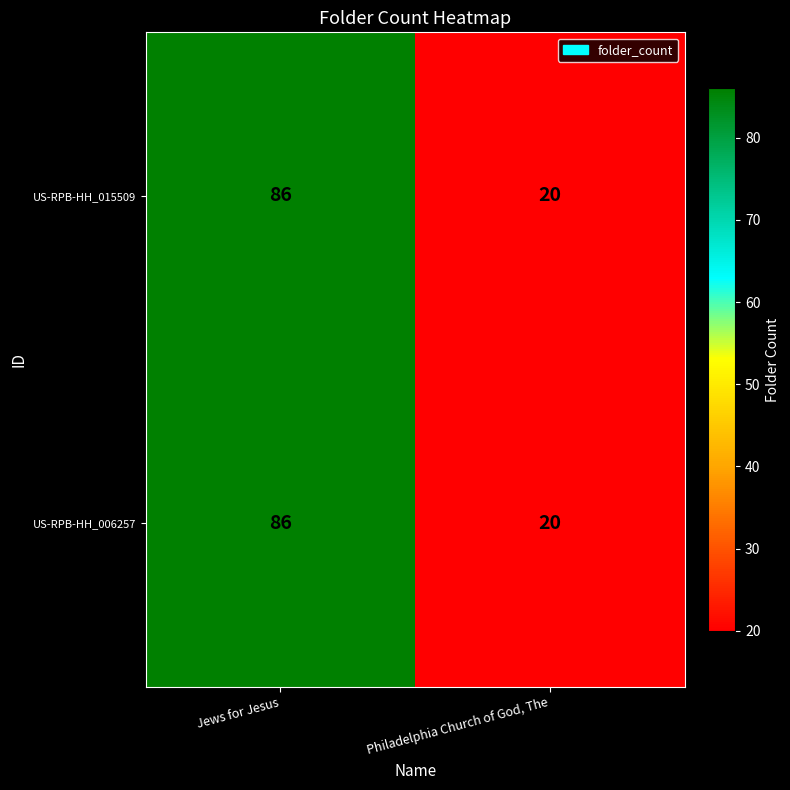

What is the maximum value shown in the chart?

86